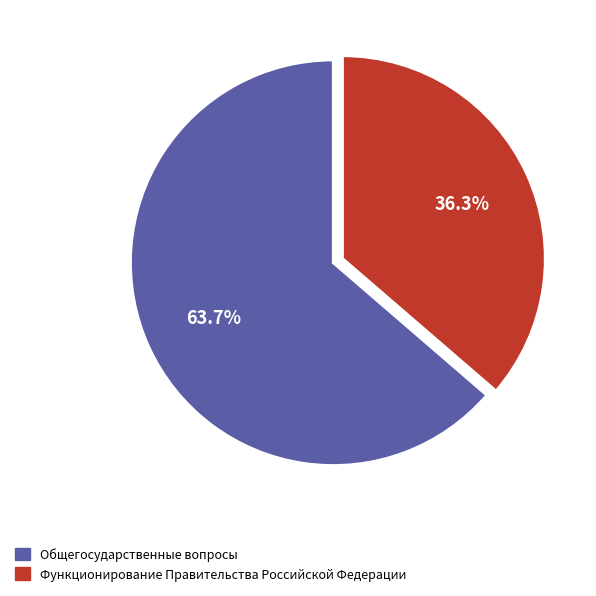

How many slices are in this pie chart?

2